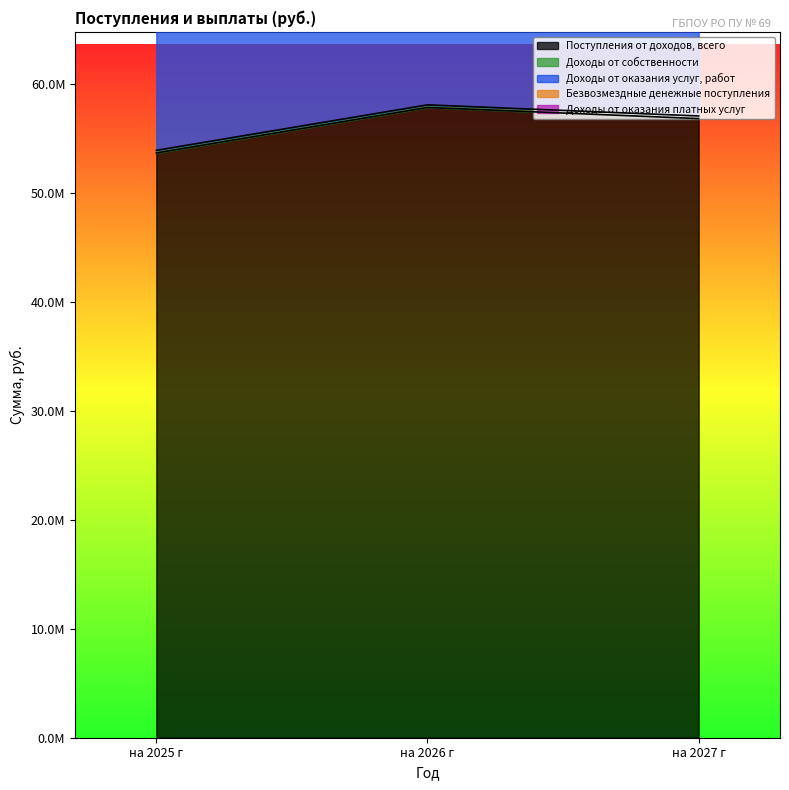

Is it true that Поступления от доходов, всего equals 88015797 at на 2027 г?

False